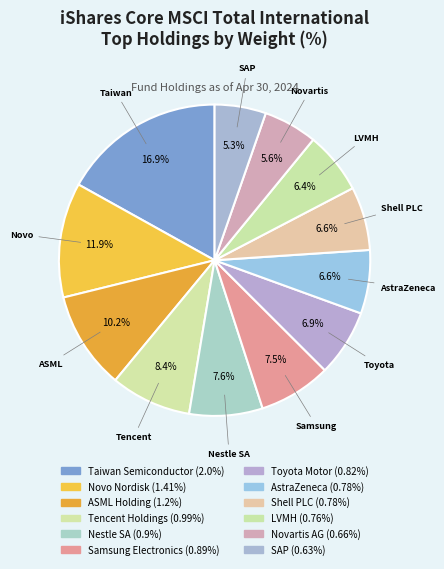

What percentage is the Taiwan Semiconductor slice, to the nearest percent?

17%